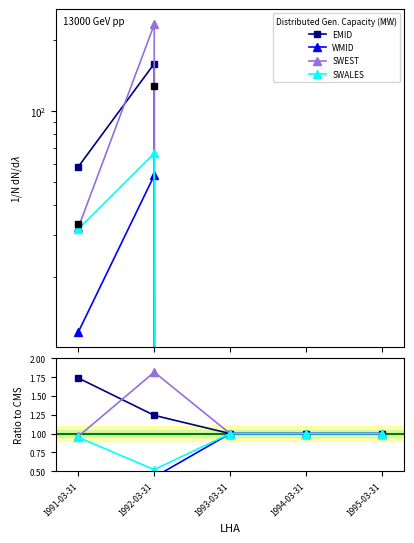

True or false: WMID has a value of 94.1 at 1992-03-31.

False